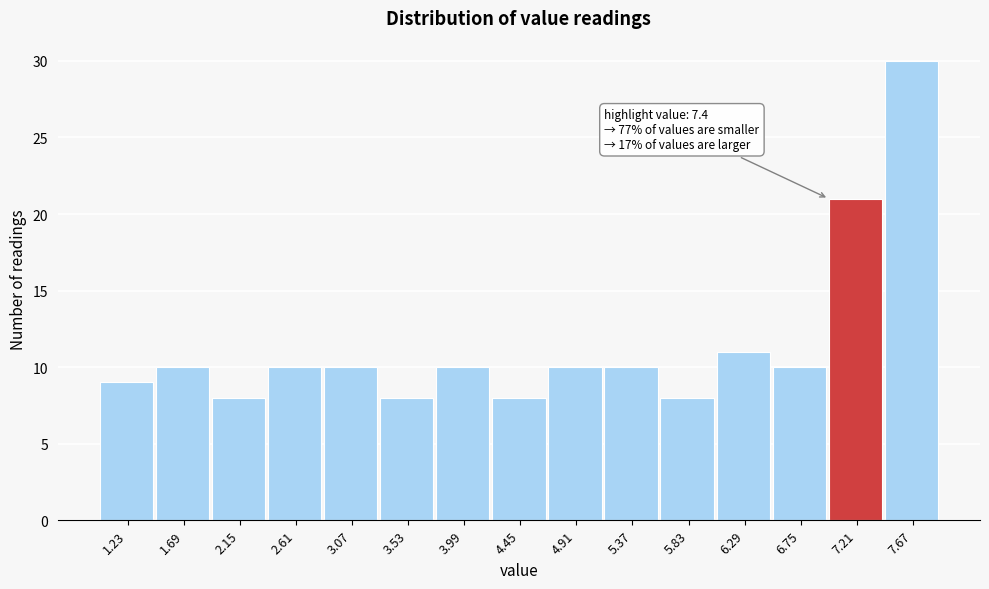

Which range on the x-axis has the tallest bar?

7.44 to 7.90